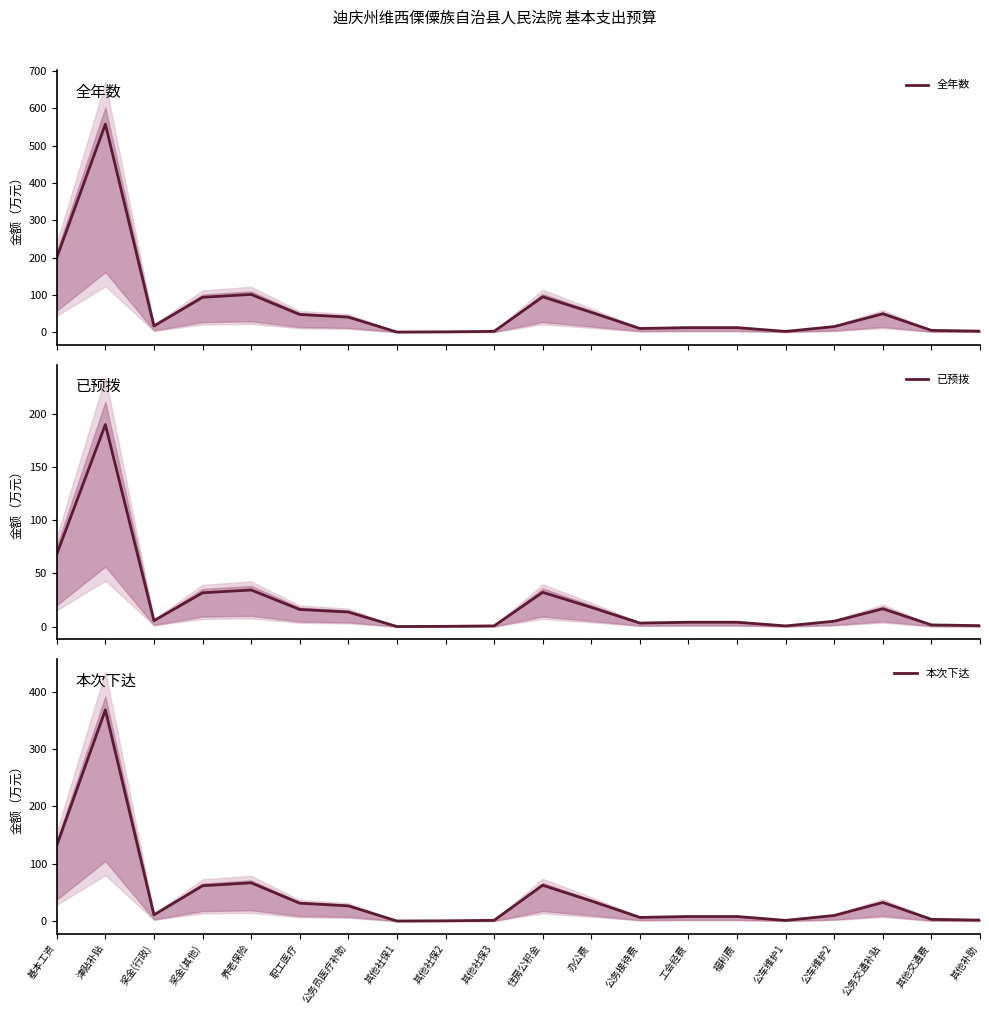

List the series in order of their overall mean, lowest first.

已预拨, 本次下达, 全年数